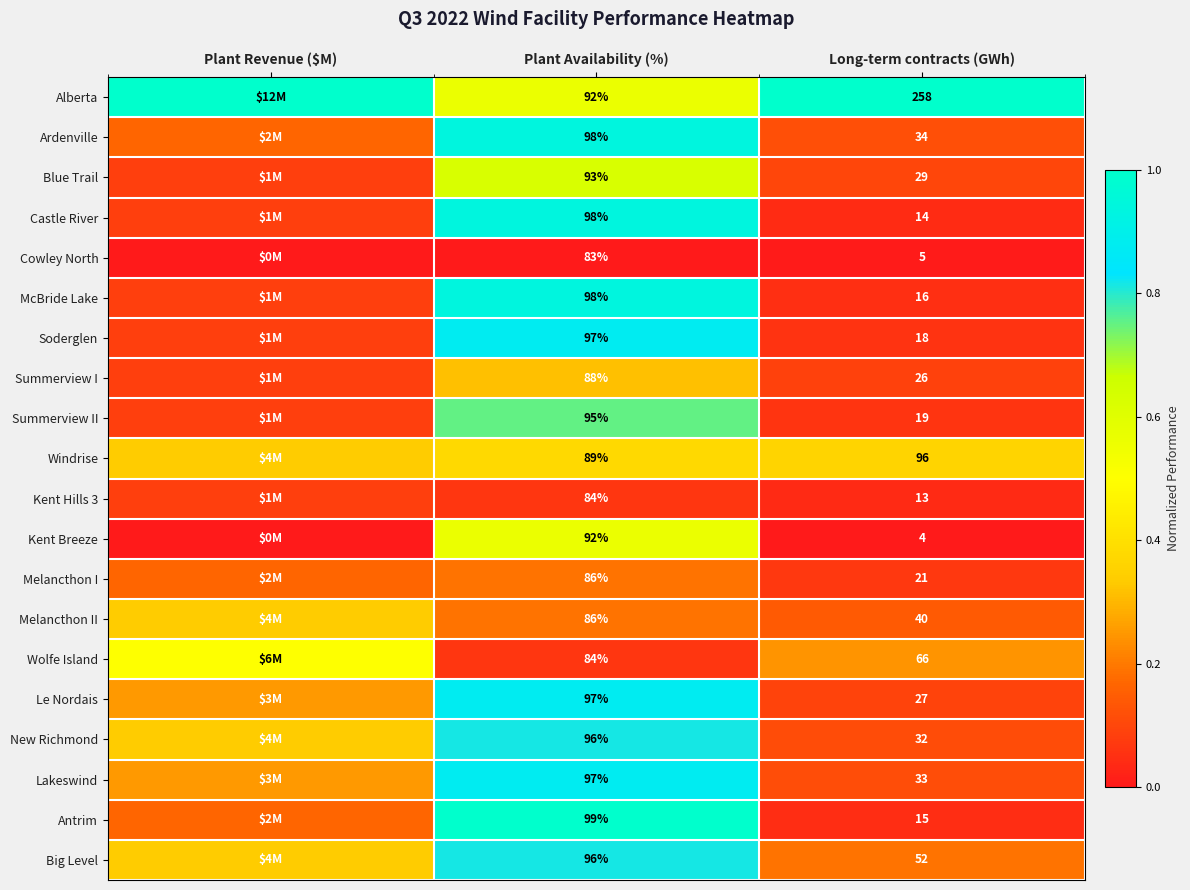

Is the value of Big Level at Plant Availability (%) greater than the value of Kent Breeze at Long-term contracts (GWh)?

Yes